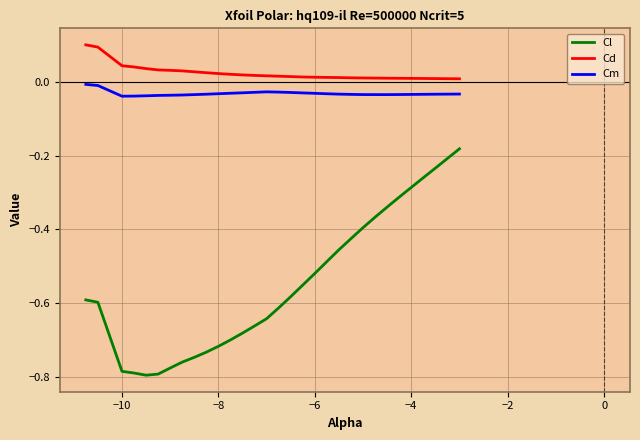

Which series has the largest total across all categories?

Cd